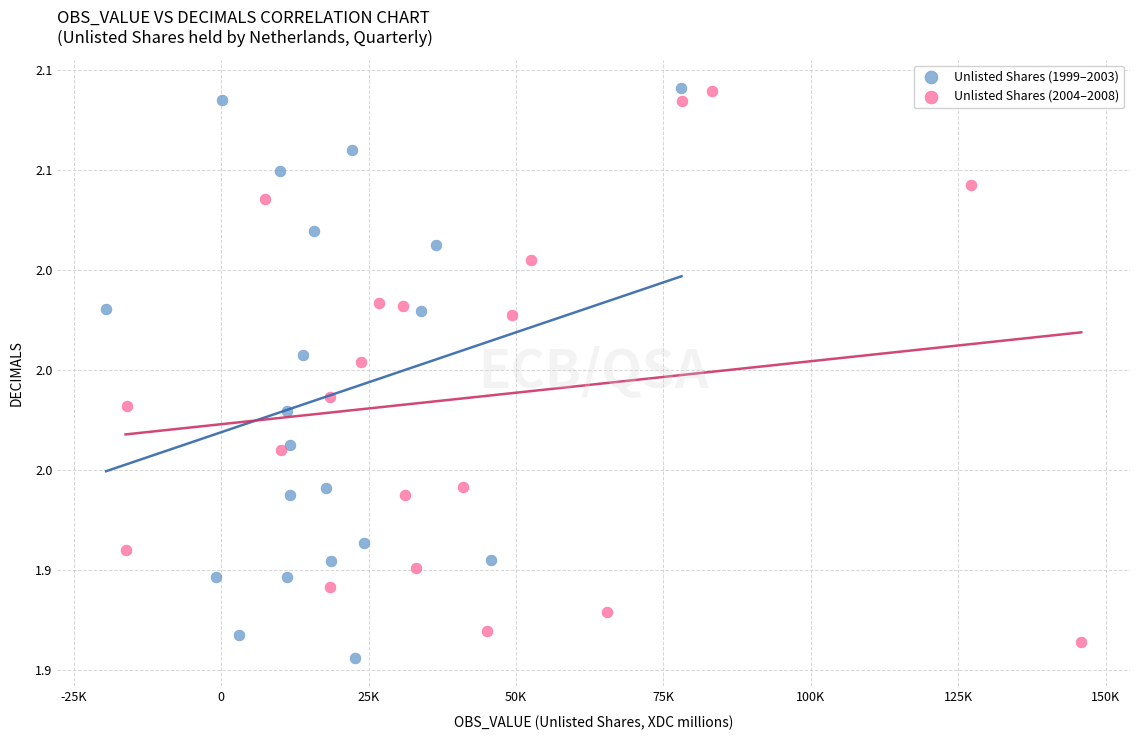

What are all the series names shown in the legend?

Unlisted Shares (1999–2003), Unlisted Shares (2004–2008)